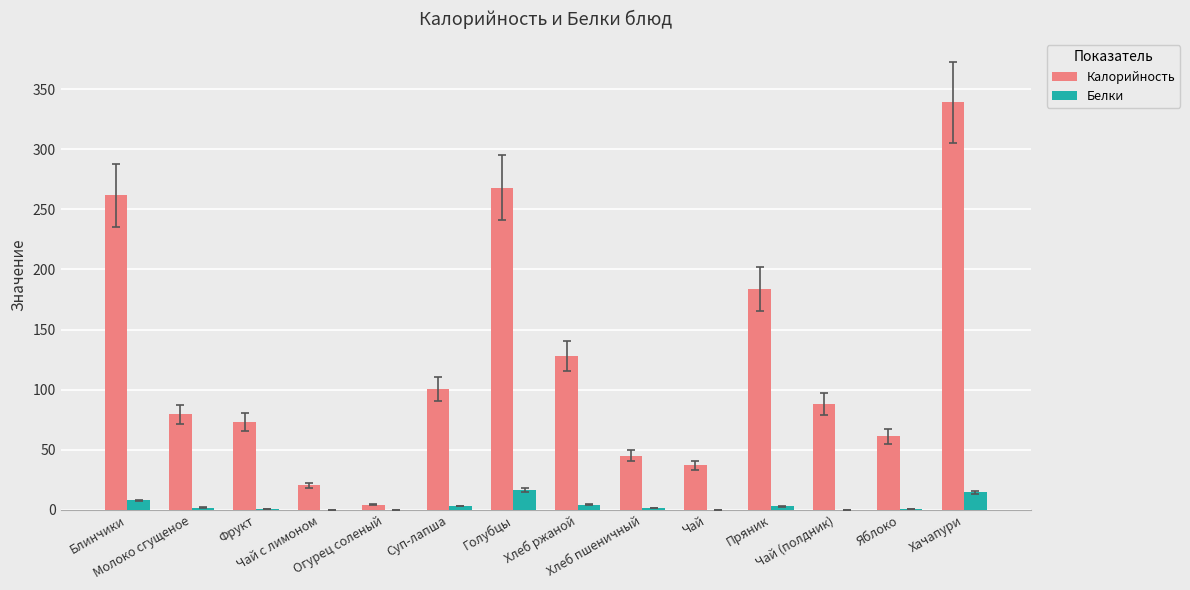

What is the sum of all Калорийность values?

1688.4